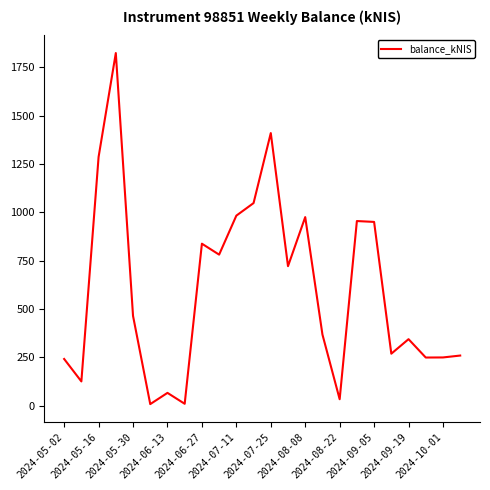

What is the difference between the maximum and minimum values?

1815.6